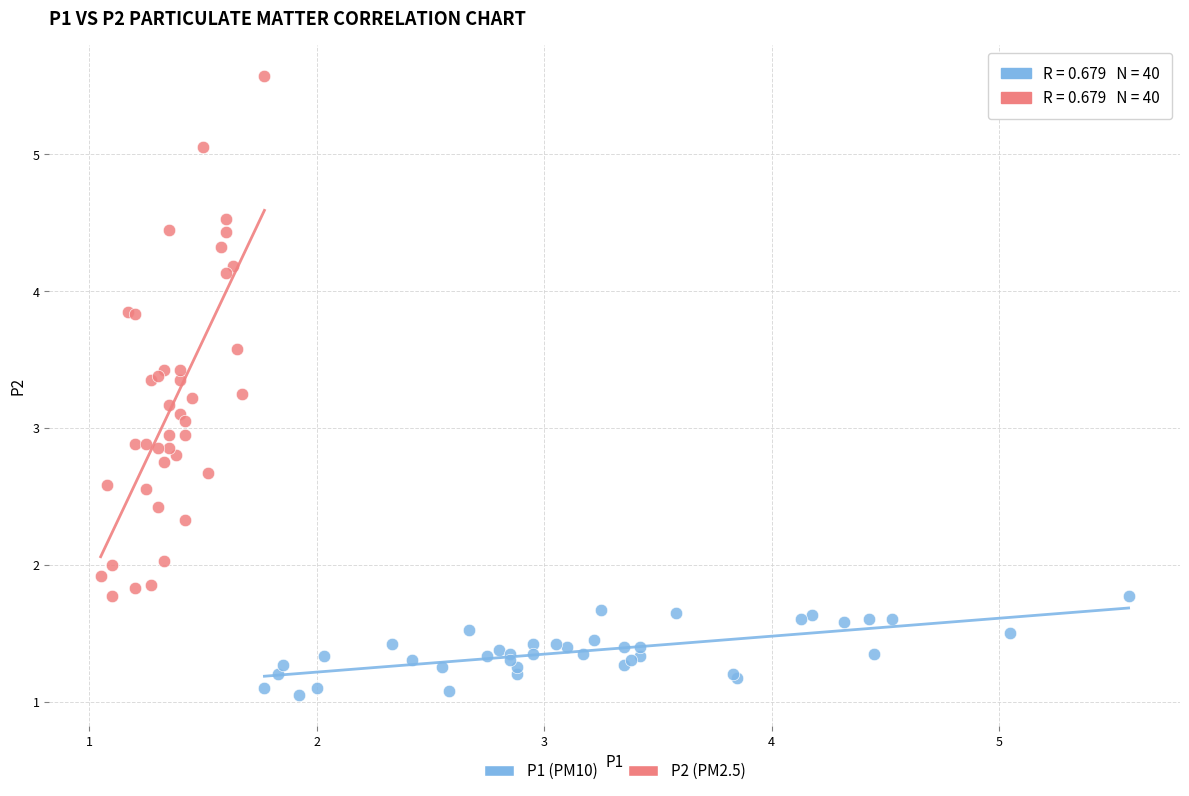

What are all the series names shown in the legend?

P1 (PM10), P2 (PM2.5)